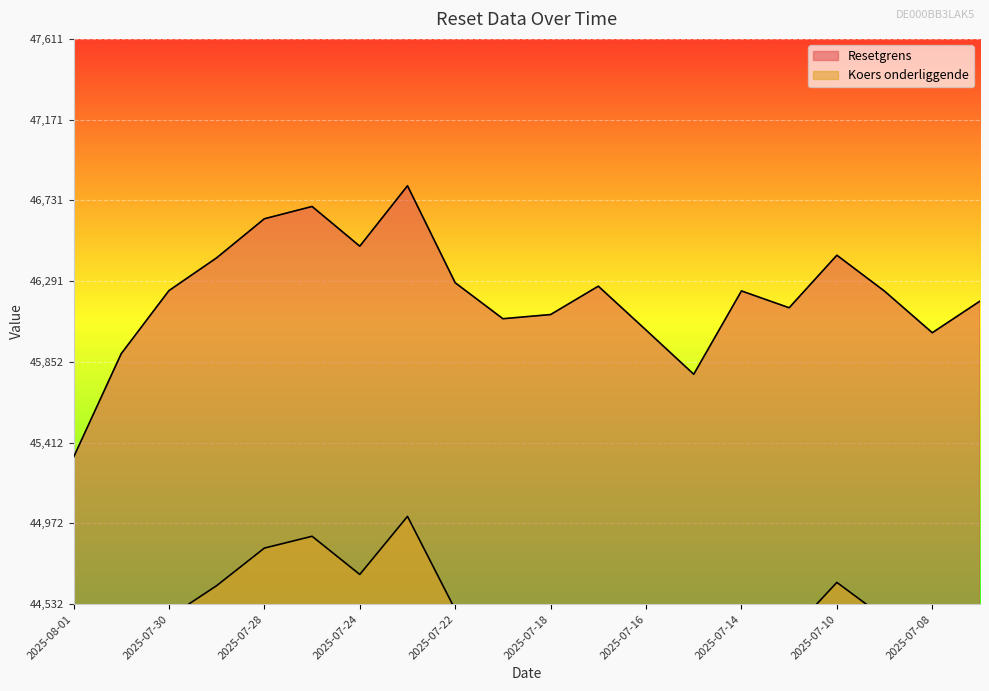

What is the sum of all Resetgrens values?

924306.0